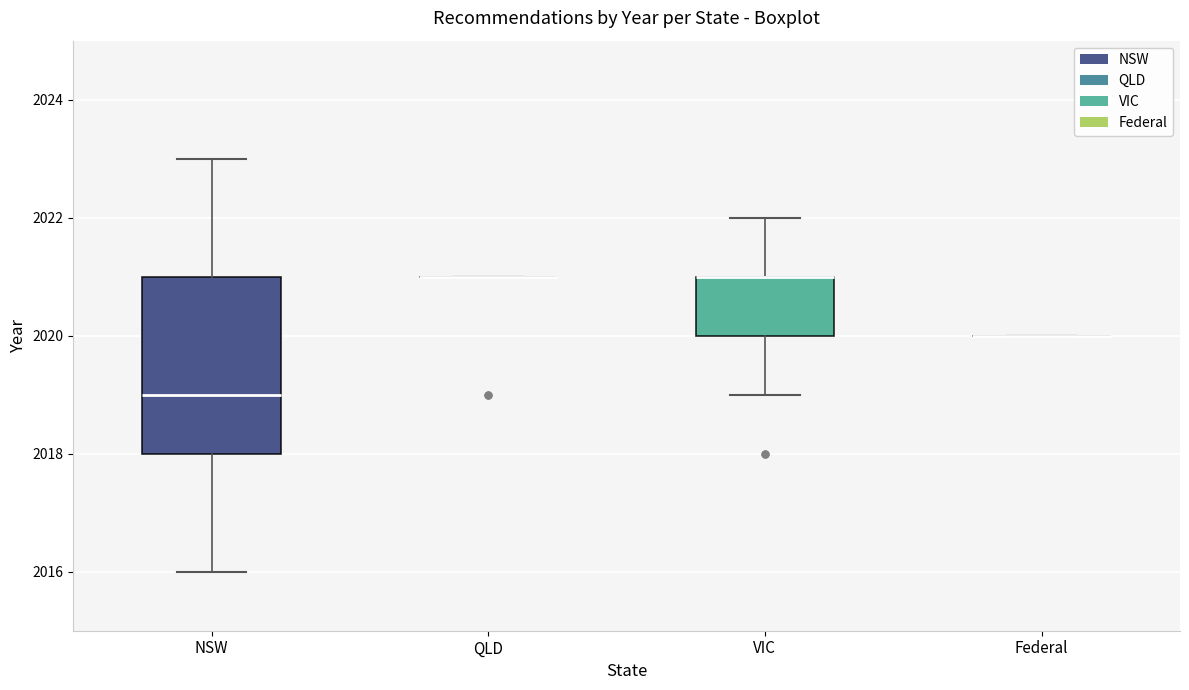

Reading left to right, transcribe this box plot: for each box, give where its median line is, the range the box spans, and where its two whiskers end, as read against the y-axis. The values are not printed on the chart, so give them approximately, as read against the axis.

NSW: median 2019, box 2018 to 2021, whiskers 2016 to 2023
QLD: box collapsed to a line at 2021, whiskers 2021 to 2021
VIC: median 2021 (drawn on the box's upper edge), box 2020 to 2021, whiskers 2019 to 2022
Federal: box collapsed to a line at 2020, whiskers 2020 to 2020